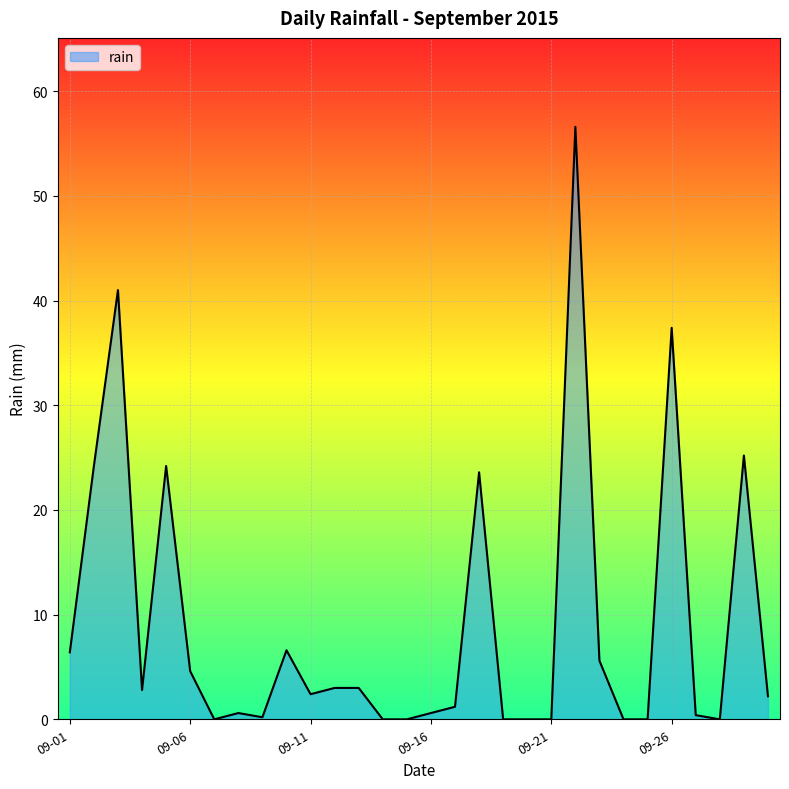

What is the difference between the maximum and minimum values?

56.6